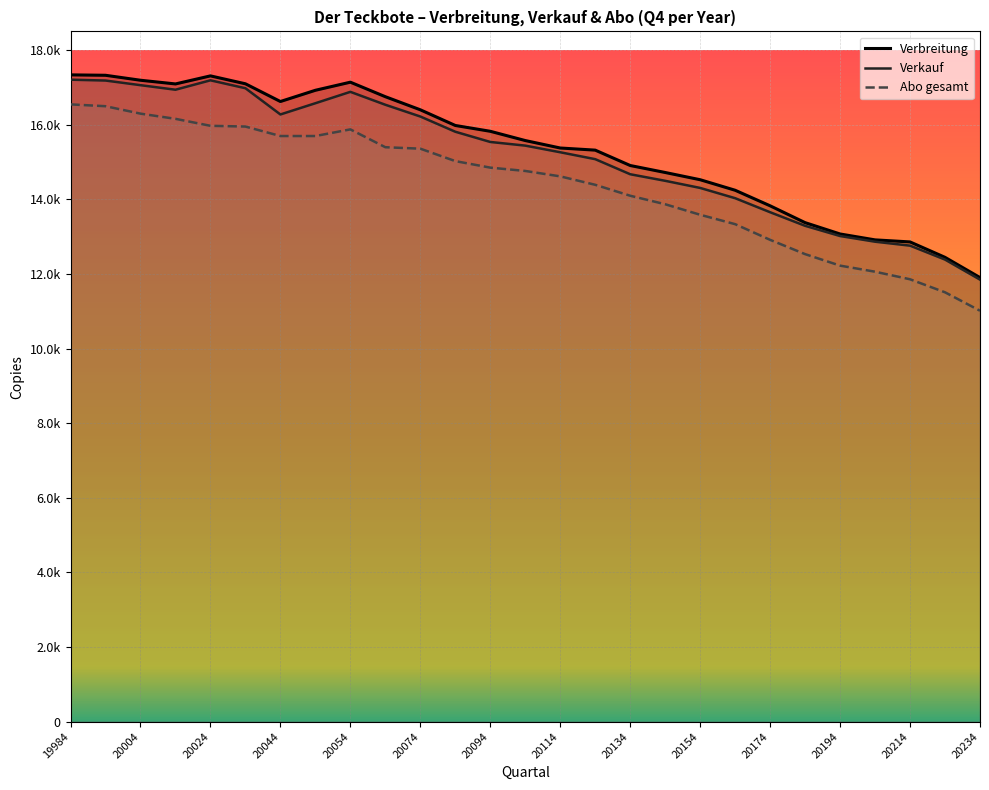

At which category does the chart reach its peak across all series?

19984